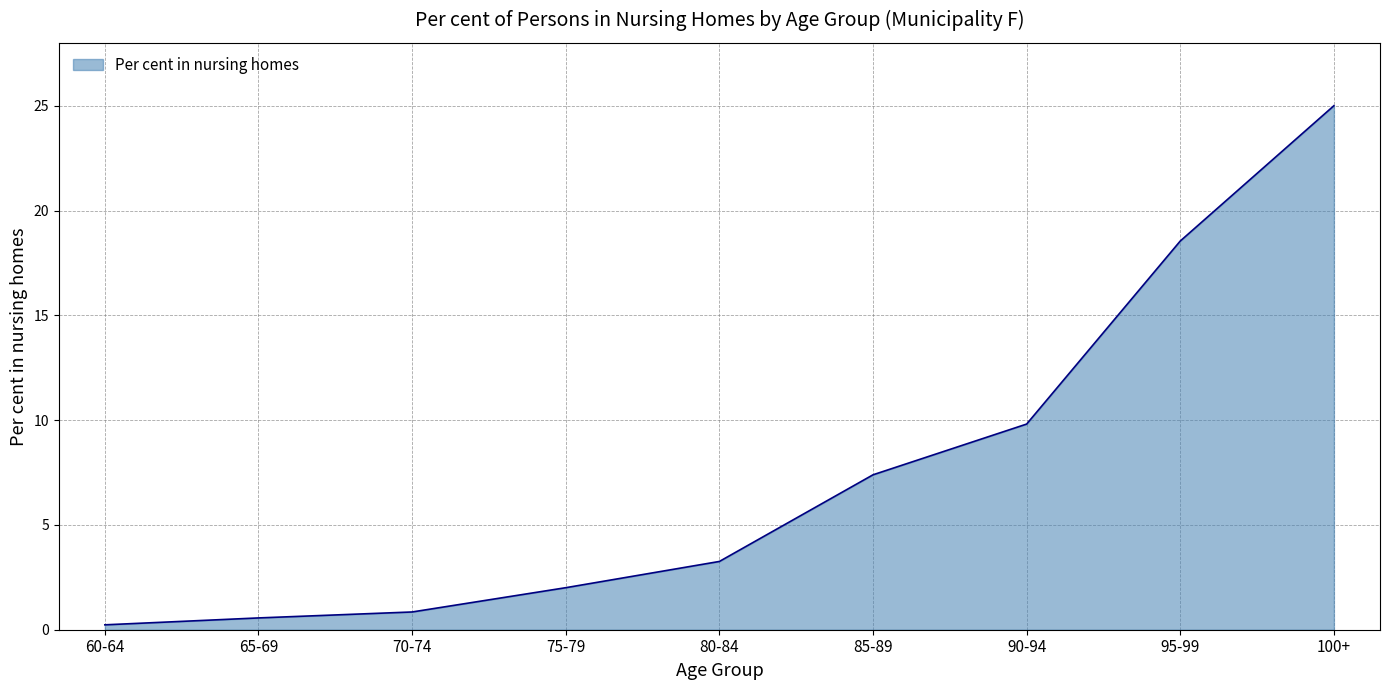

What is the difference between the values at 95-99 and 75-79?

16.5